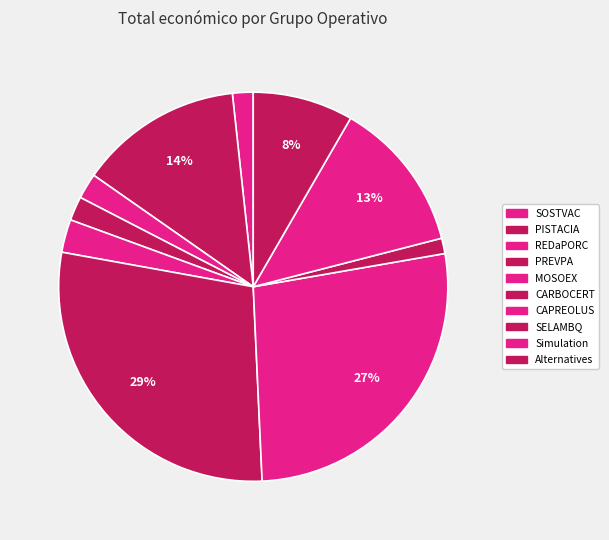

What is the ratio of the value at REDaPORC to the value at Alternatives?

0.3